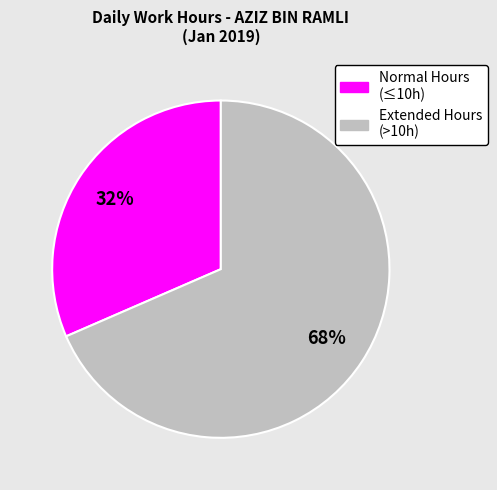

Does any single category account for the majority?

Yes